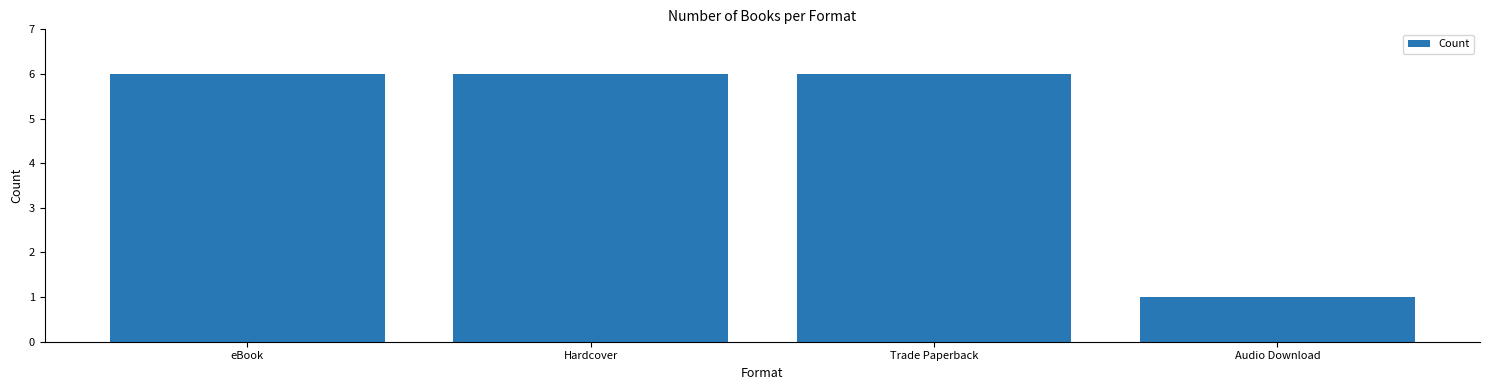

Between Trade Paperback and Audio Download, which is larger?

Trade Paperback